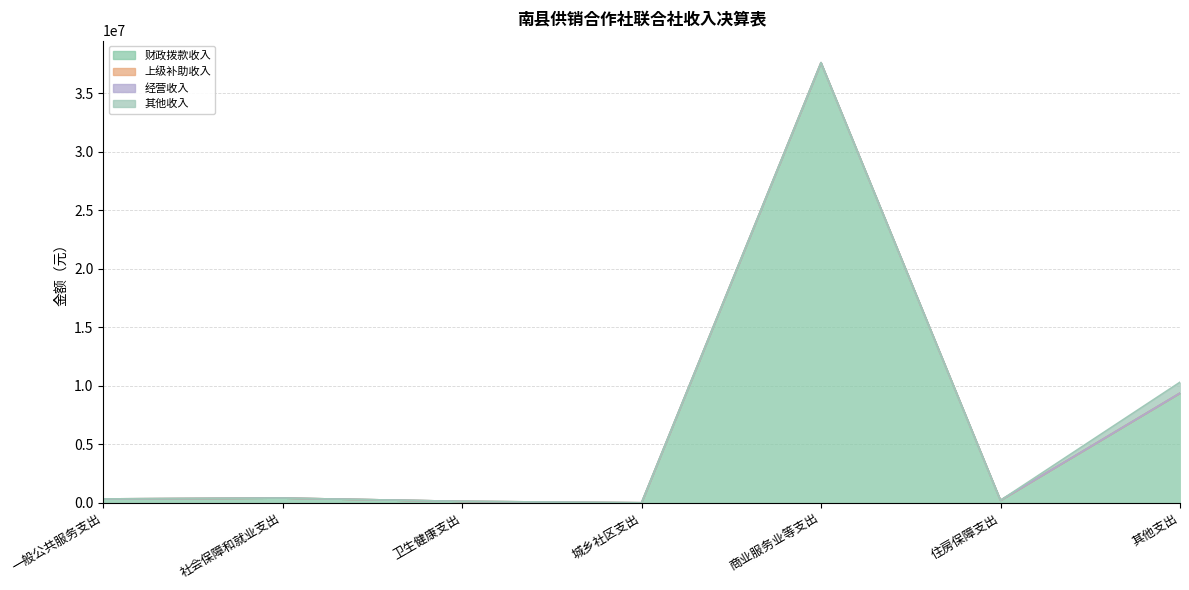

Is it true that 其他收入 equals 0.0 at 城乡社区支出?

True